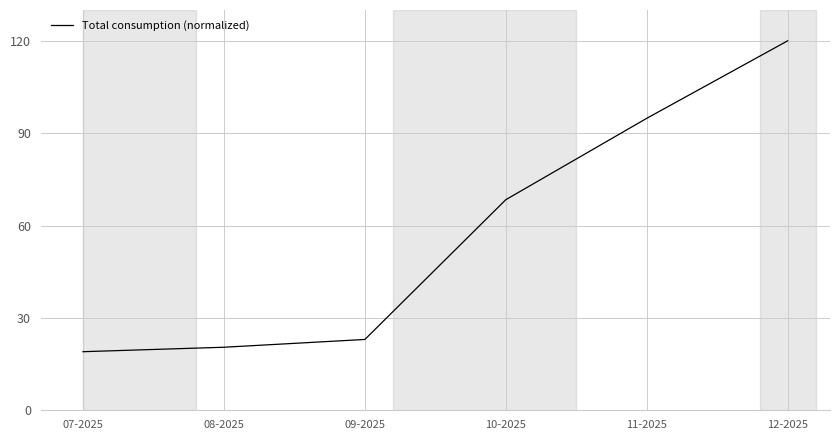

Reading left to right, list all the values displayed in this chart.

07-2025=19.0	08-2025=20.5	09-2025=23.0	10-2025=68.4	11-2025=94.8	12-2025=120.0